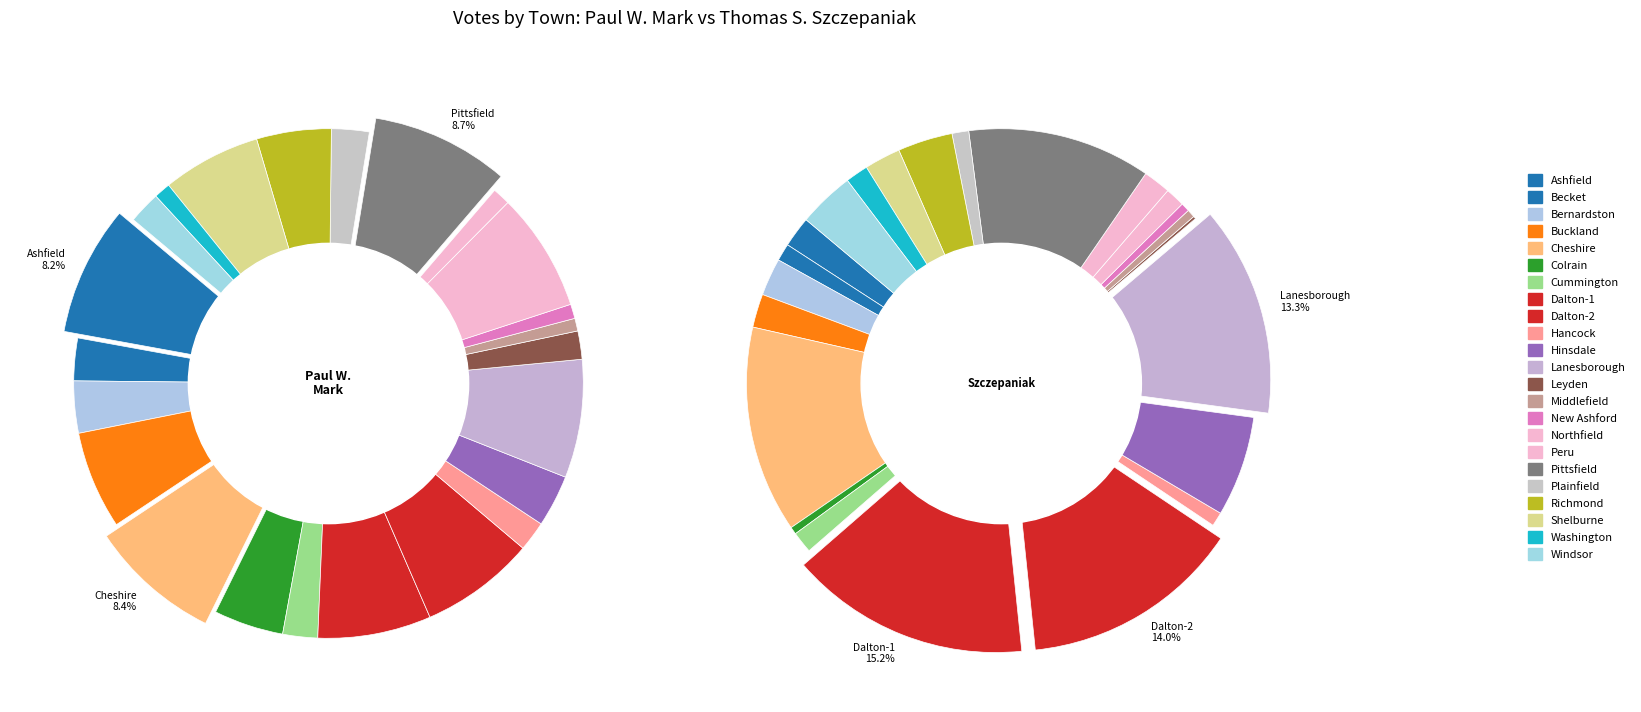

Is there a majority slice in this chart?

No